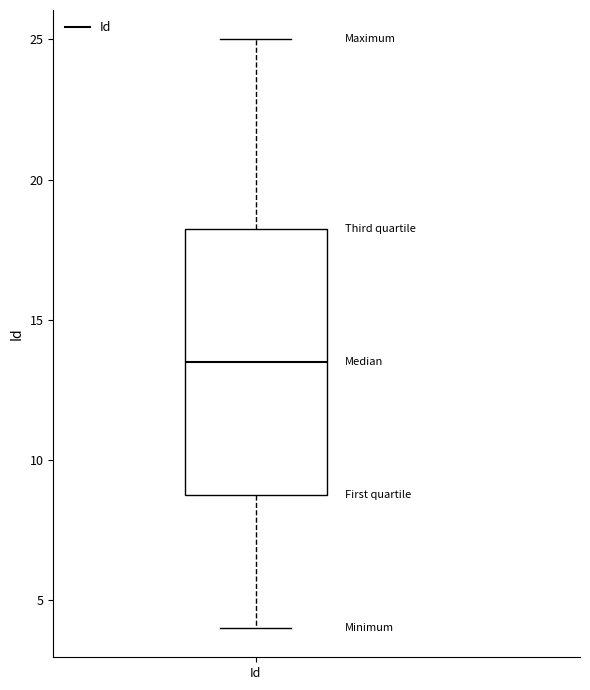

Read this box plot against the y-axis: the position of the median line, the range covered by the box, and the ends of both whiskers. The values are not printed on the chart, so give them approximately, as read against the axis.

median 13.5, box 9.0 to 18.5, whiskers 4.0 to 25.0